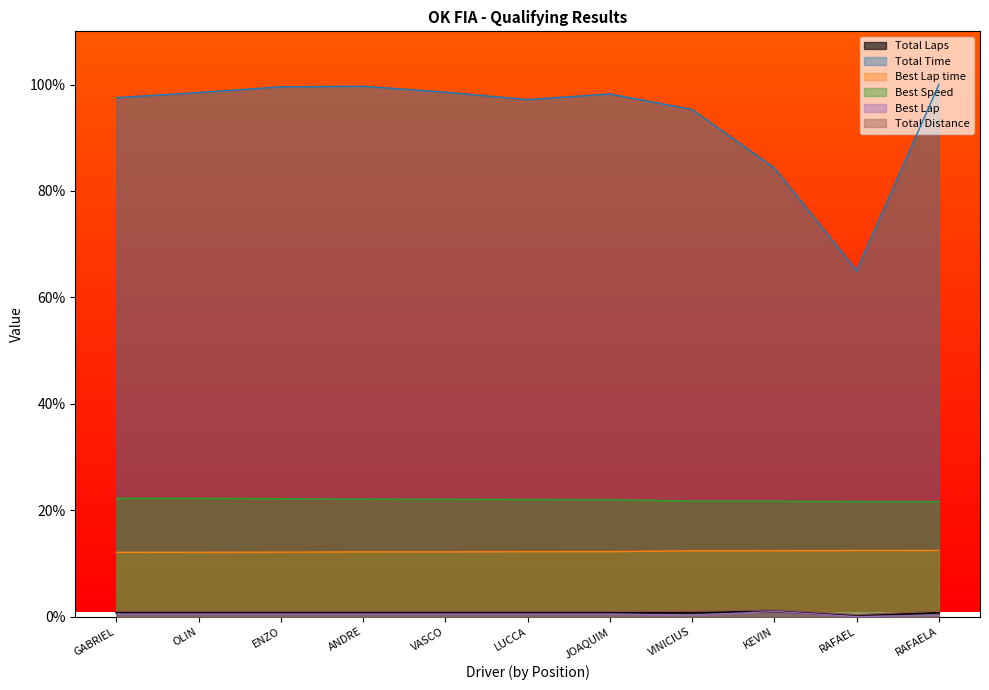

True or false: Best Lap and Best Lap time cross at least once.

False